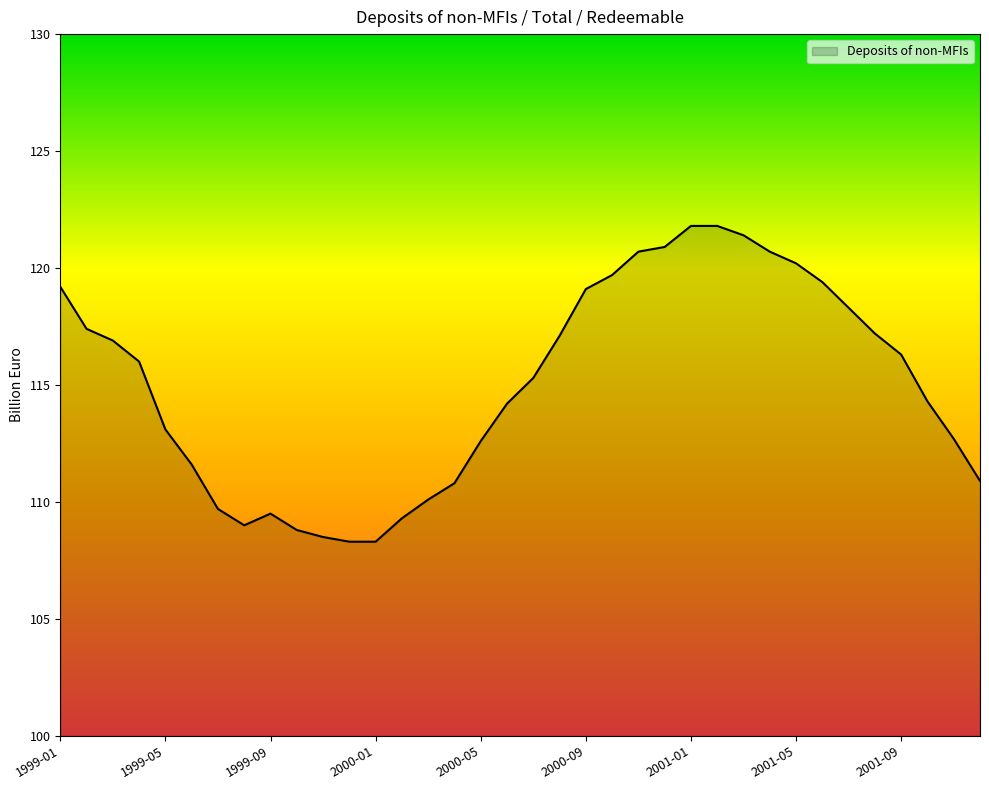

What is the maximum value shown in the chart?

121.8